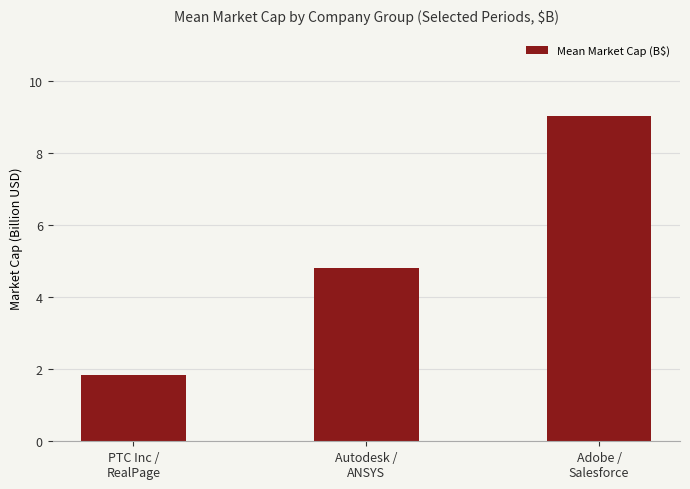

What is the label of the 1st bar from the right?

Adobe /
Salesforce